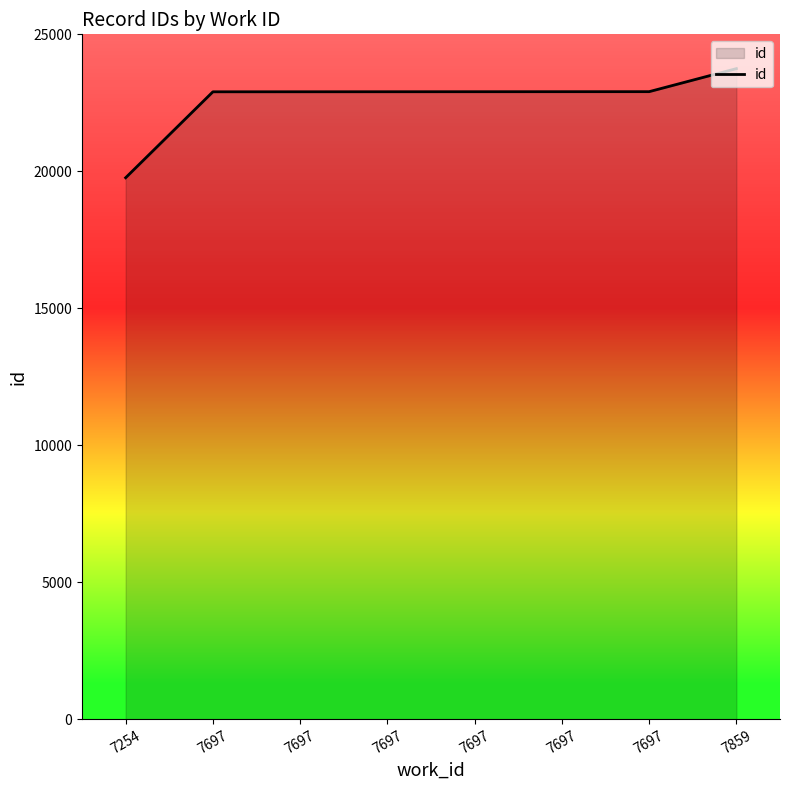

At which label does the data first exceed 22905?

7697